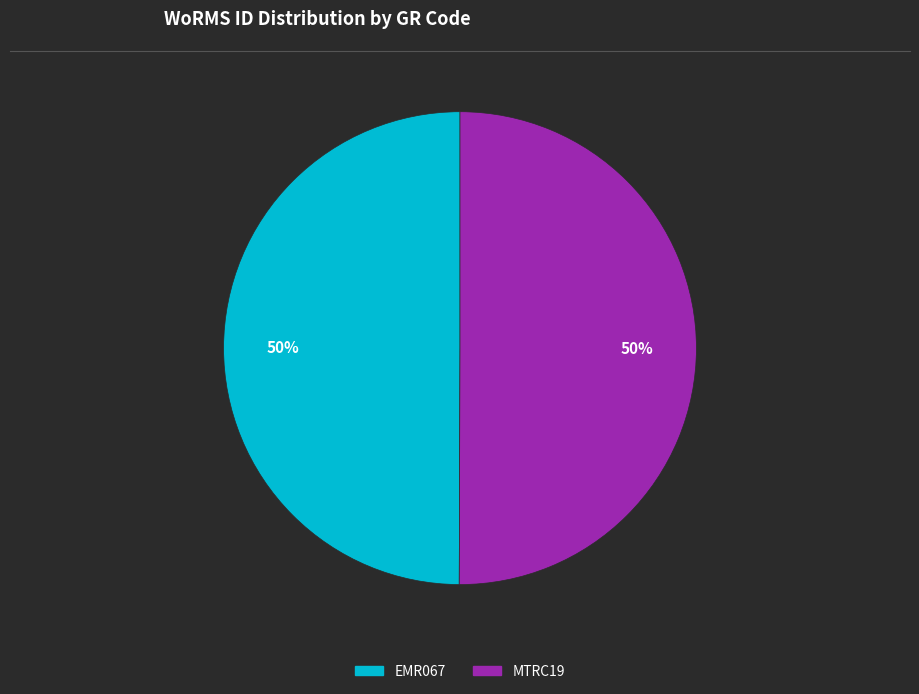

The MTRC19 slice represents 40% of the pie. True or false?

False